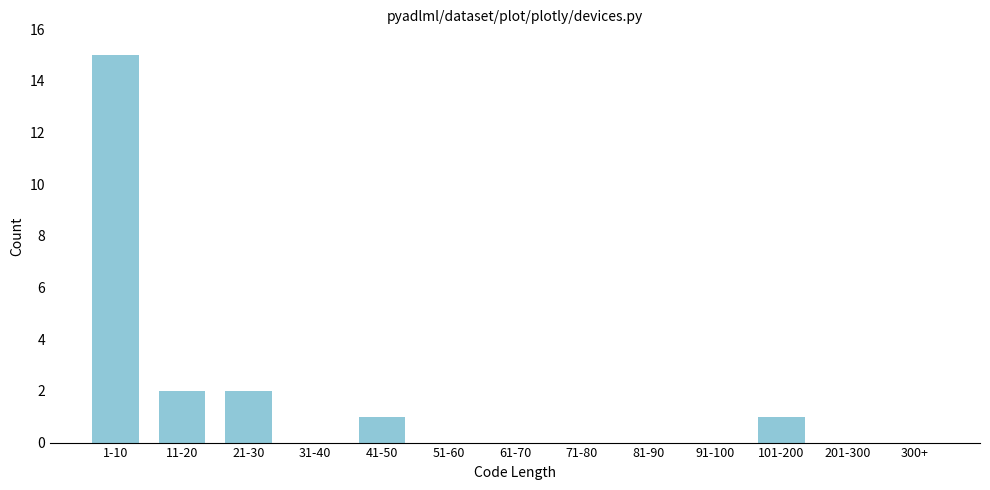

Reading left to right, list all the values displayed in this chart.

1-10=15	11-20=2	21-30=2	31-40=0	41-50=1	51-60=0	61-70=0	71-80=0	81-90=0	91-100=0	101-200=1	201-300=0	300+=0